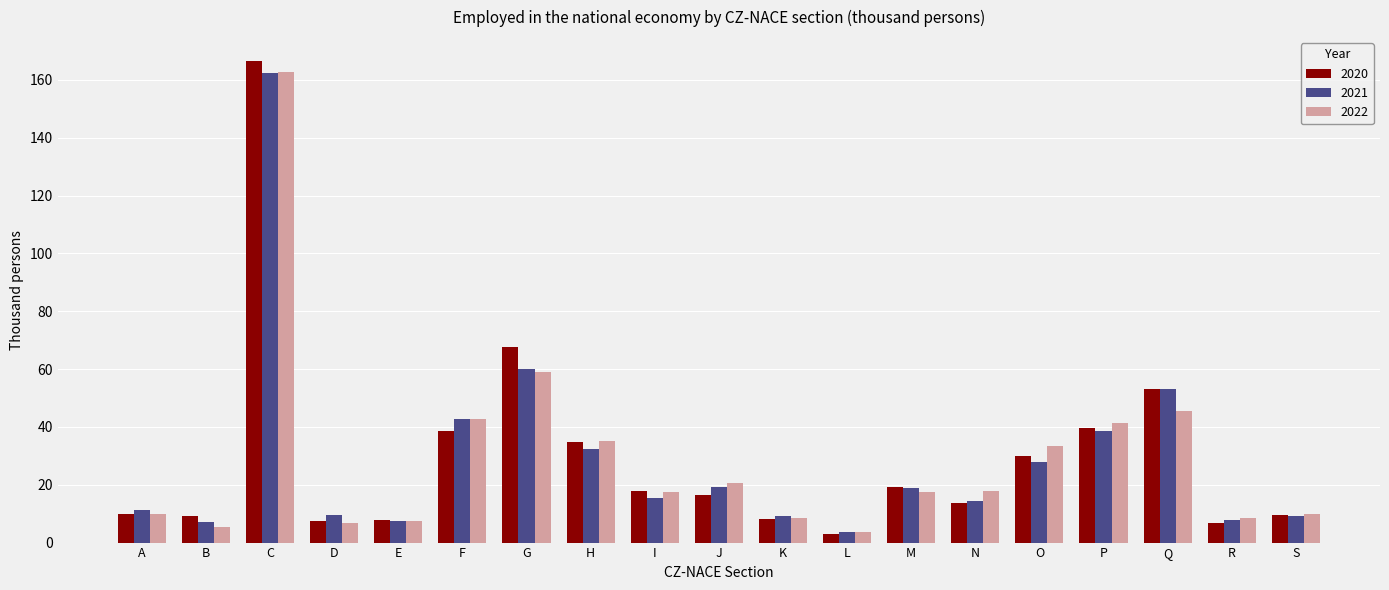

The value of 2022 at N is 31.1. True or false?

False